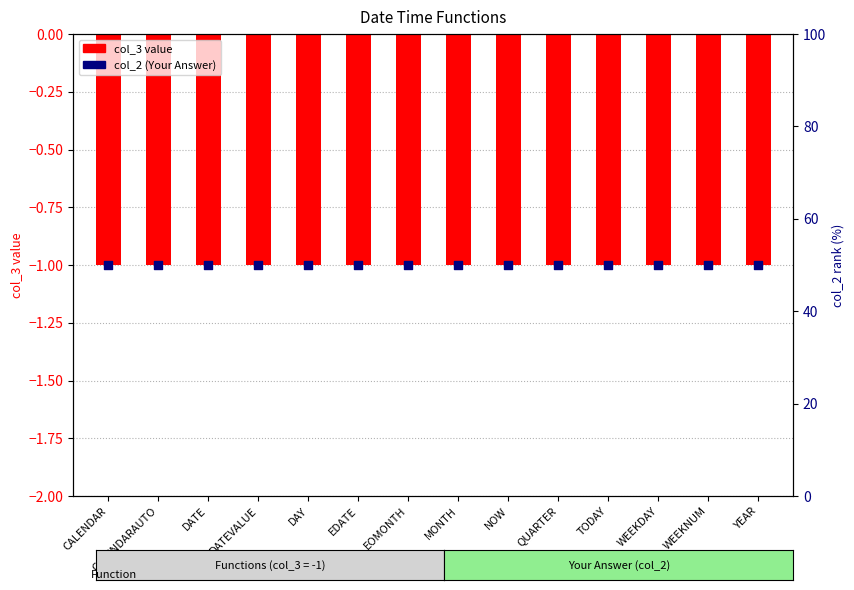

At how many categories does at least one series exceed 28?

14